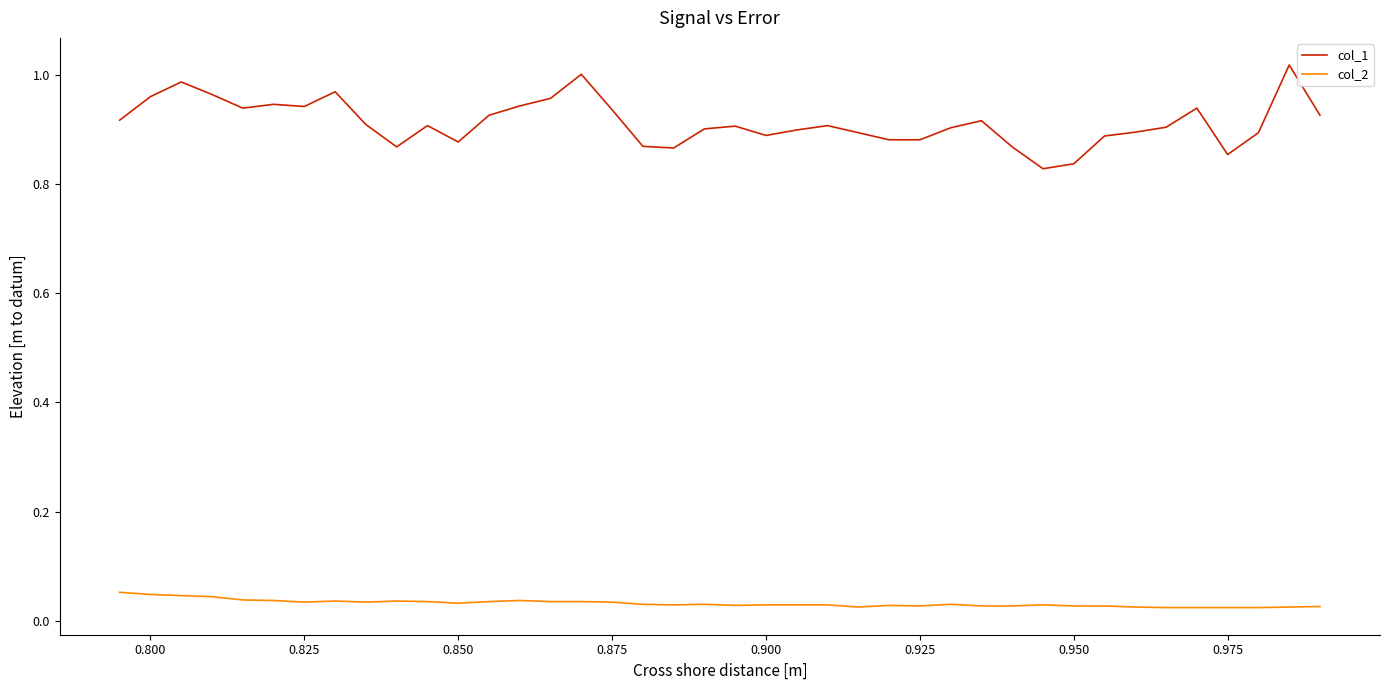

Rank the series by their average value, from lowest to highest.

col_2, col_1